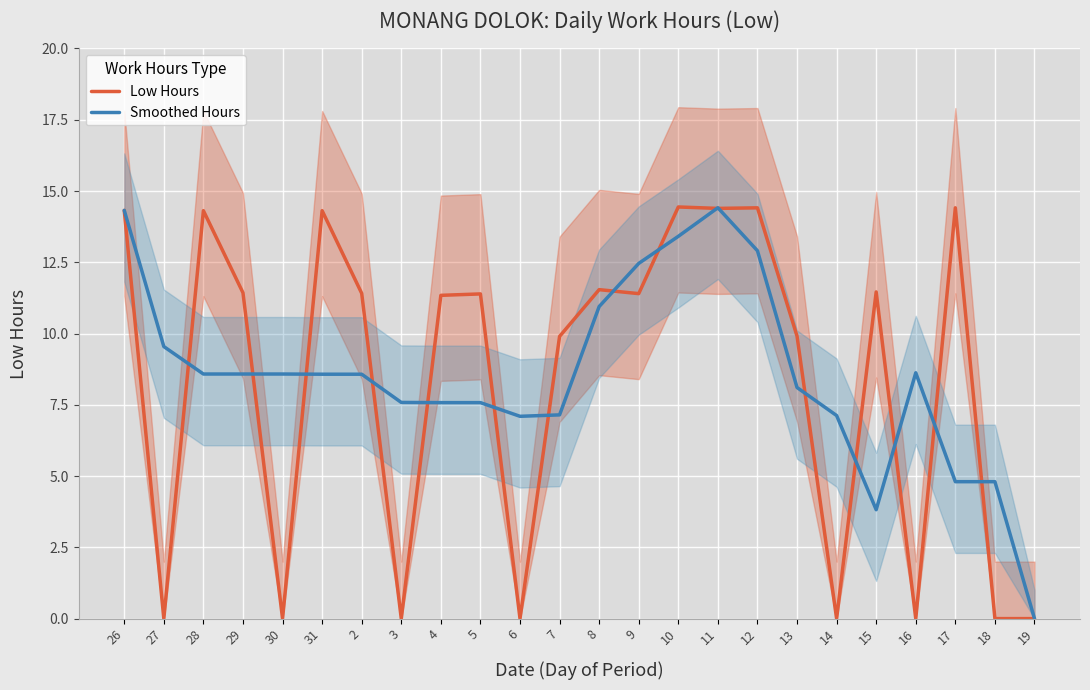

Where do Smoothed Hours and Low Hours first cross each other?

27 and 28